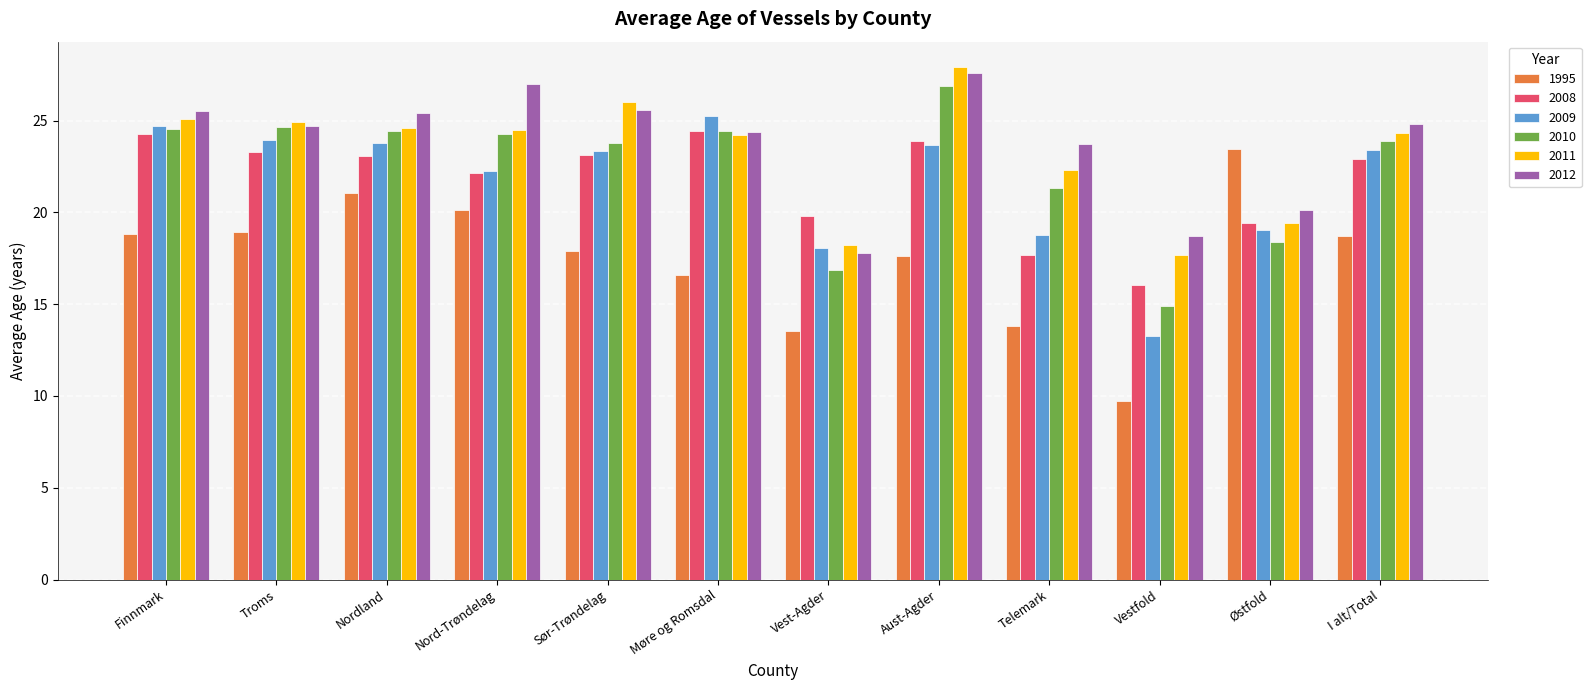

What is the label of the 10th bar from the left?

Vestfold